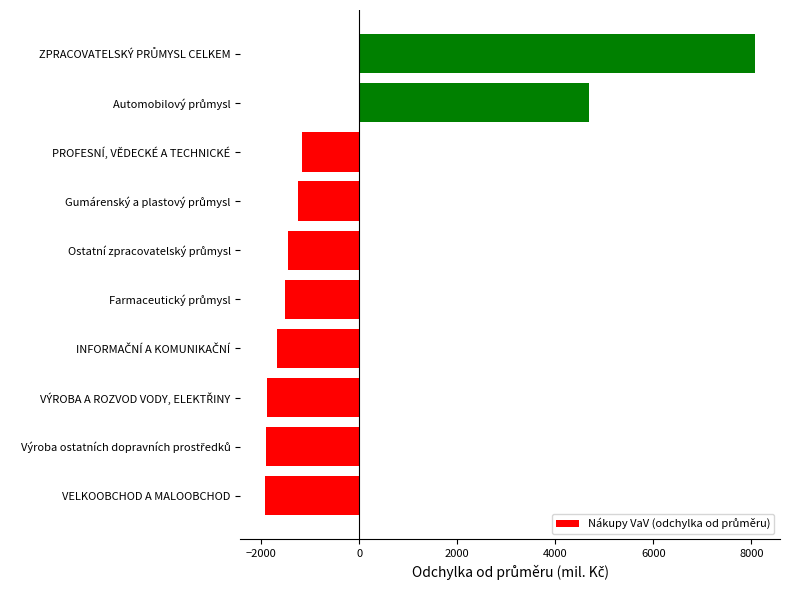

How many bars are there in total?

10